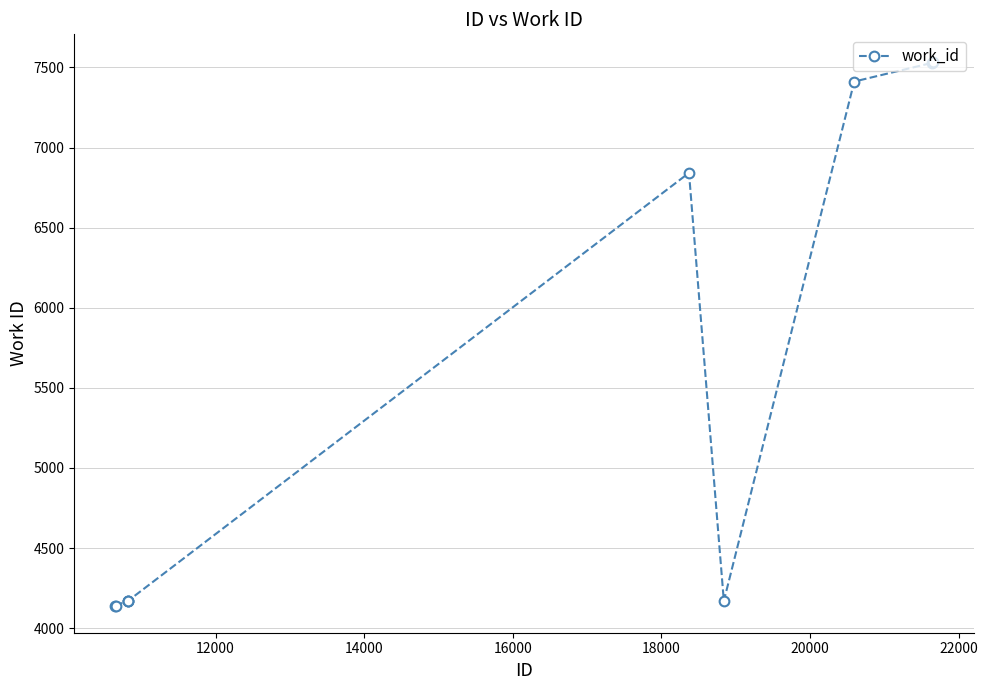

Is this an area chart (filled region under the line)?

No